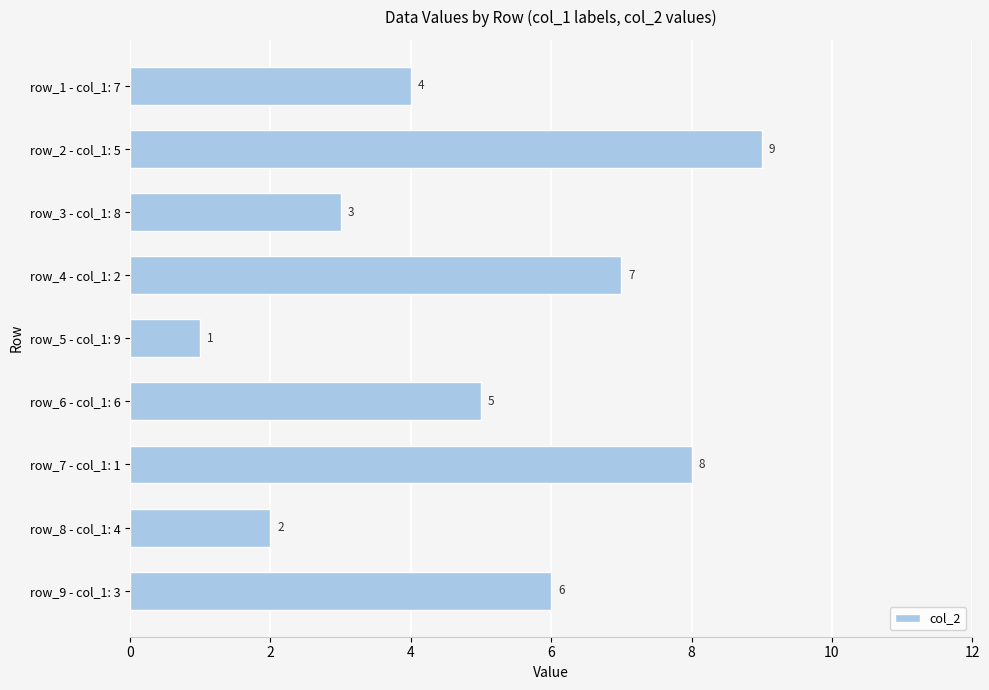

What is the sum of all values?

45